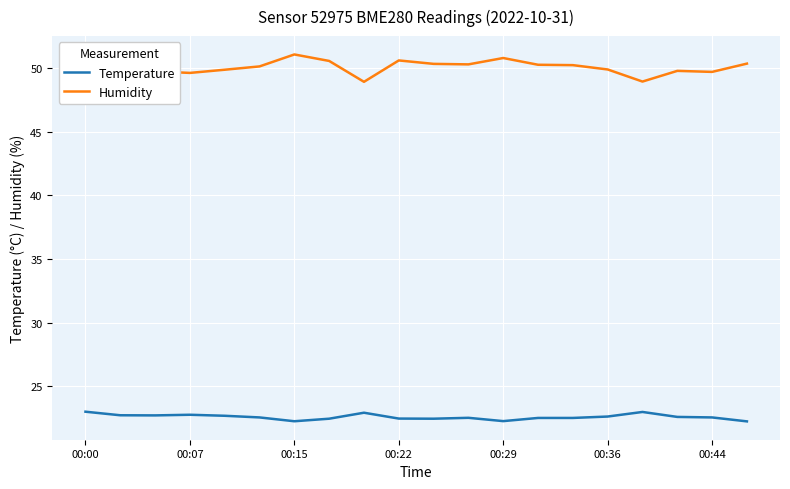

Does the chart display data point markers on the line(s)?

No